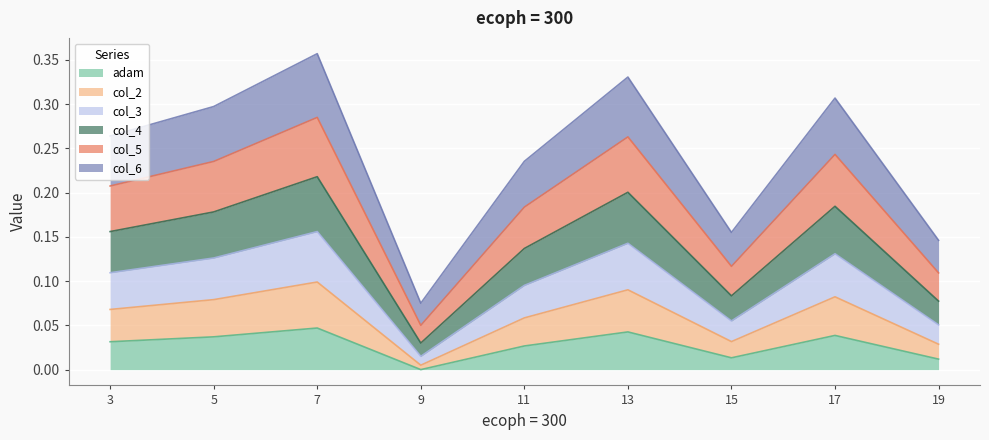

What is the approximate value of col_5 at 11?

0.2